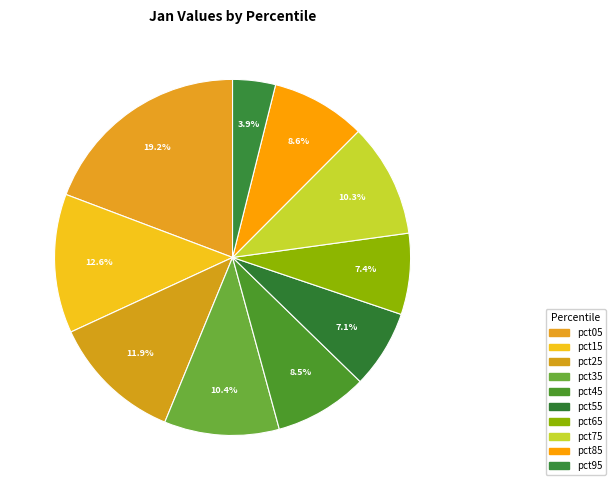

How many segments does this pie chart have?

10